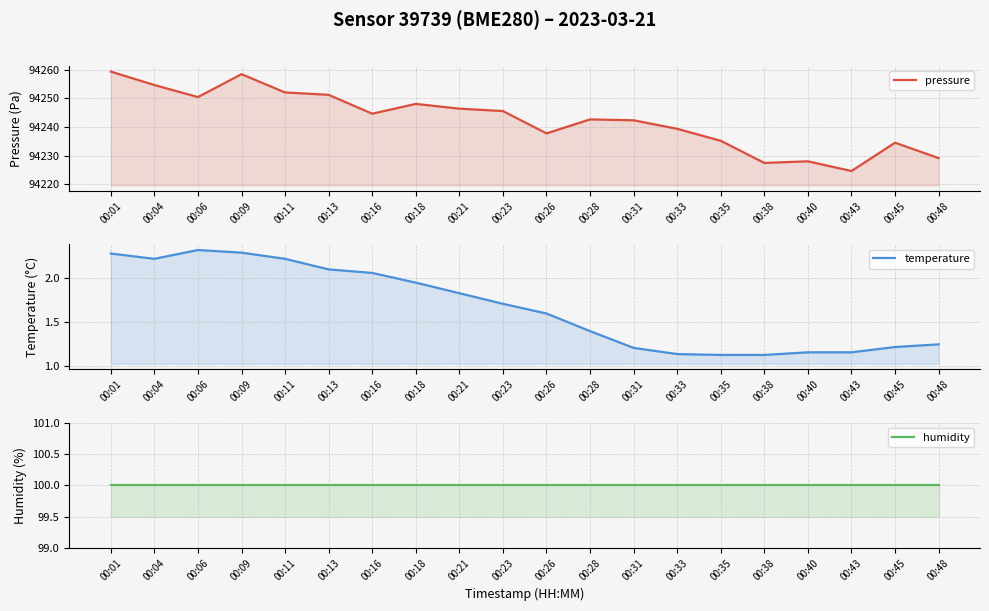

Reading left to right, list all the values displayed in this chart.

pressure: 94259.3	94254.6	94250.4	94258.4	94252.0	94251.2	94244.6	94248.0	94246.3	94245.5	94237.7	94242.6	94242.3	94239.3	94235.1	94227.4	94228.0	94224.6	94234.5	94229.1
temperature: 2.3	2.2	2.3	2.3	2.2	2.1	2.1	1.9	1.8	1.7	1.6	1.4	1.2	1.1	1.1	1.1	1.2	1.2	1.2	1.2
humidity: 100.0	100.0	100.0	100.0	100.0	100.0	100.0	100.0	100.0	100.0	100.0	100.0	100.0	100.0	100.0	100.0	100.0	100.0	100.0	100.0